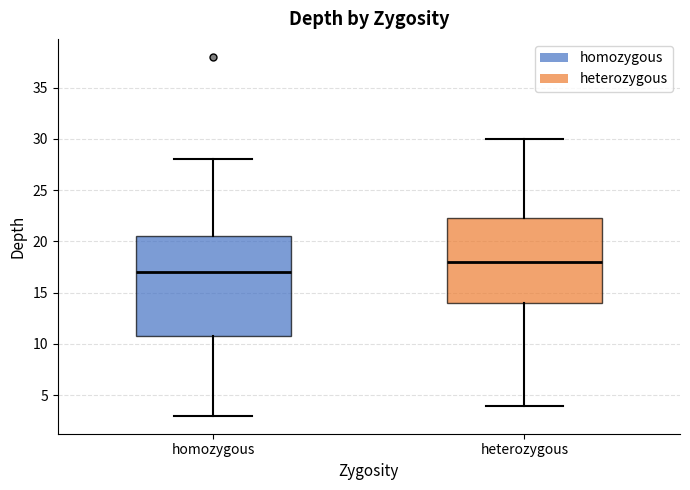

Comparing the boxes themselves (not the whiskers), which one is the tallest?

homozygous